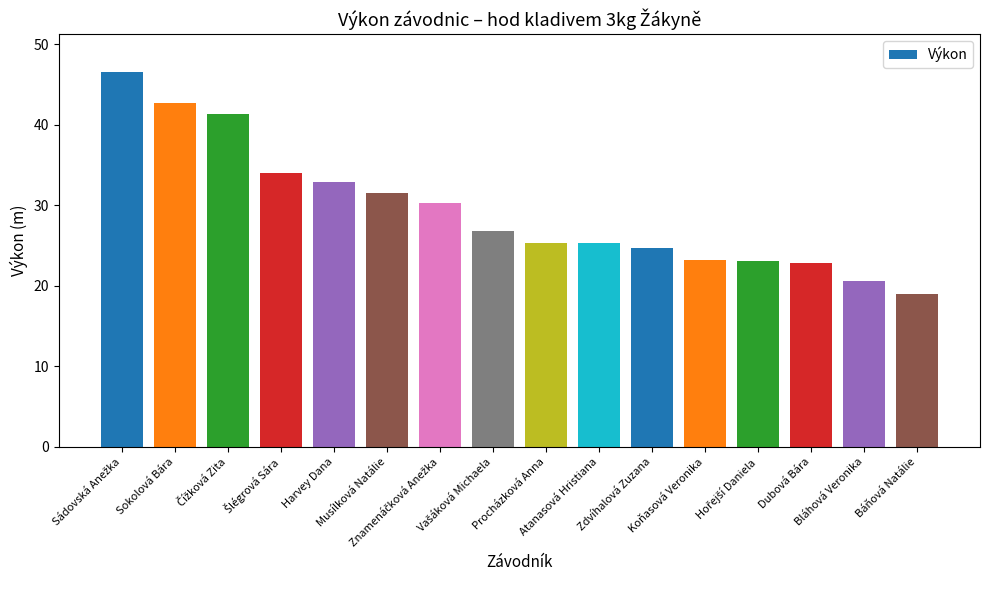

What is the value of the 3rd bar from the left?

41.3